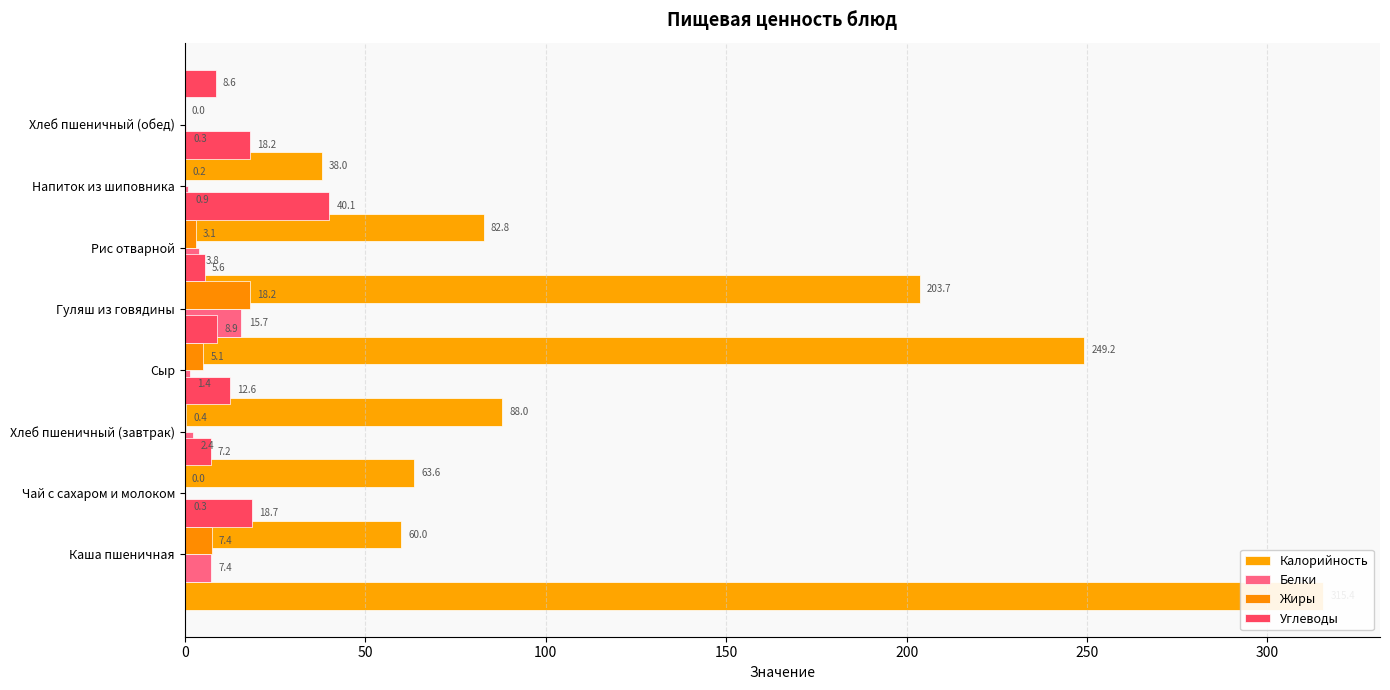

How many data points in Углеводы are above 12?

4